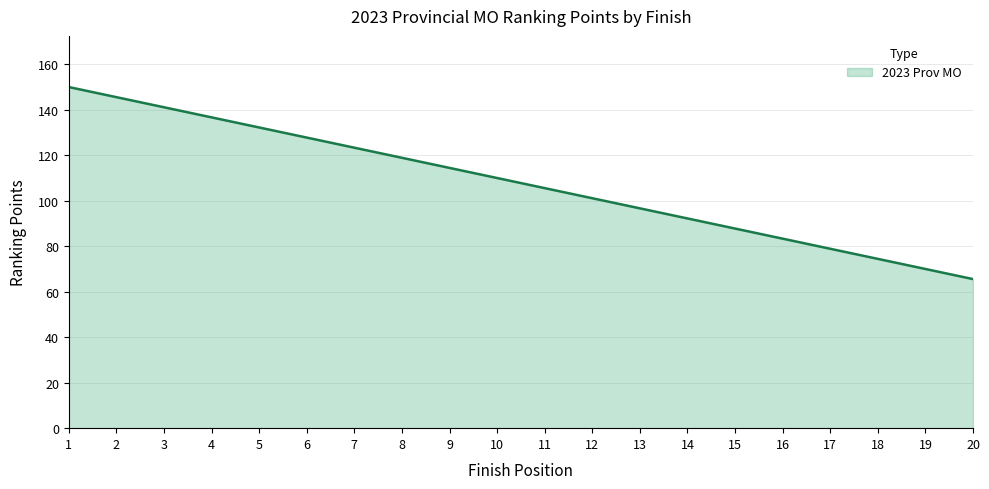

Reading left to right, list all the values displayed in this chart.

150.0	145.6	141.1	136.7	132.2	127.8	123.3	118.9	114.4	110.0	105.6	101.1	96.7	92.2	87.8	83.3	78.9	74.4	70.0	65.6